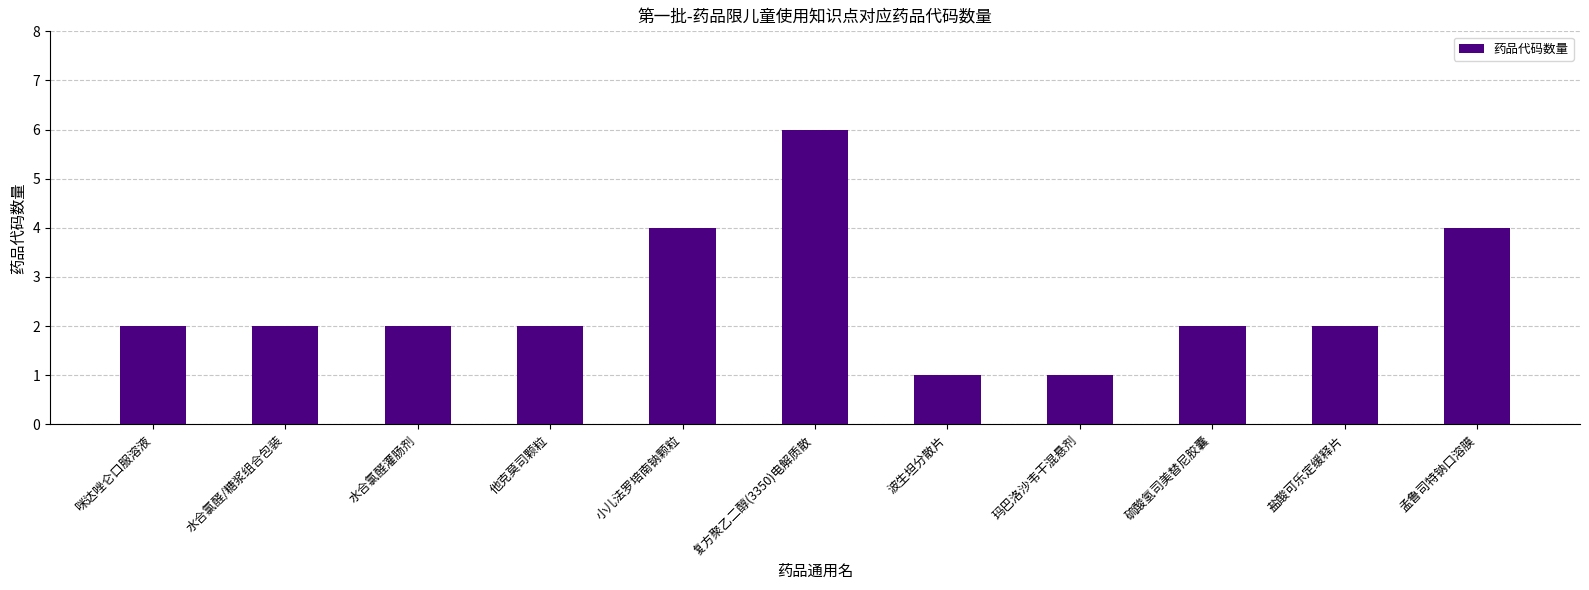

Count the number of data series in this chart.

1